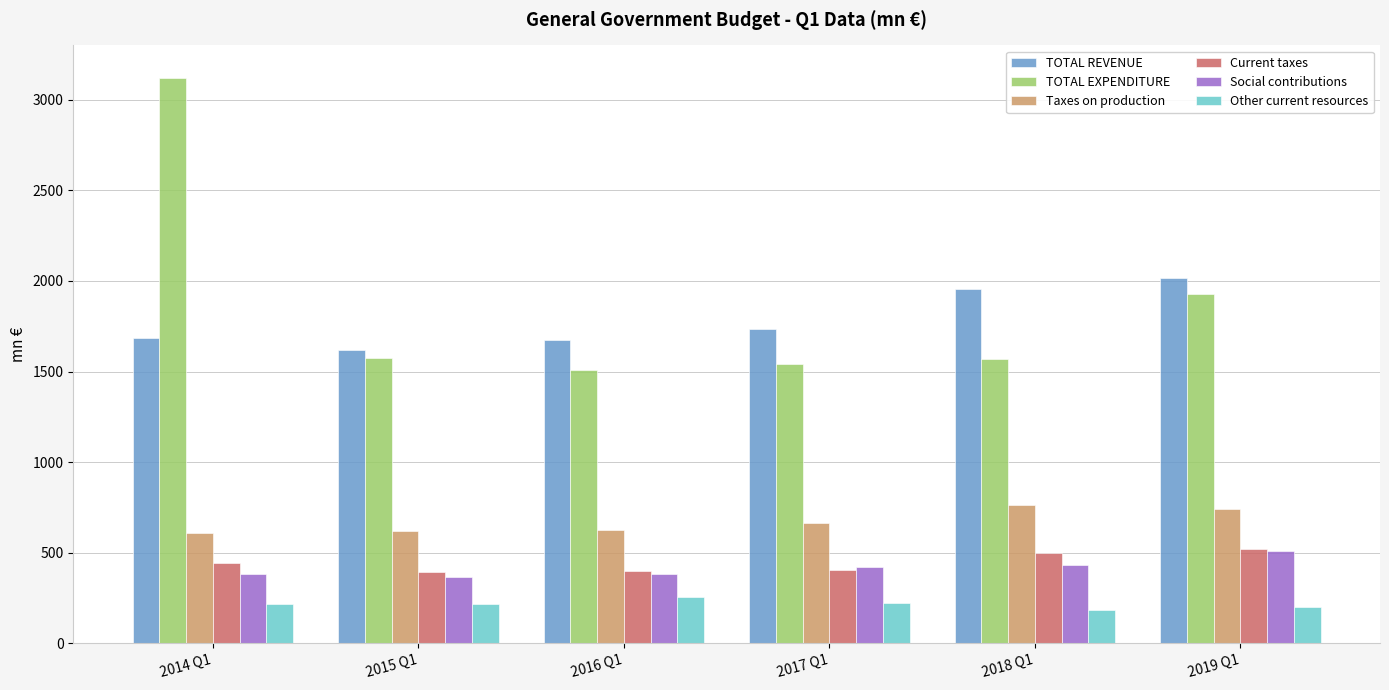

What is the sum of all TOTAL EXPENDITURE values?

11242.3